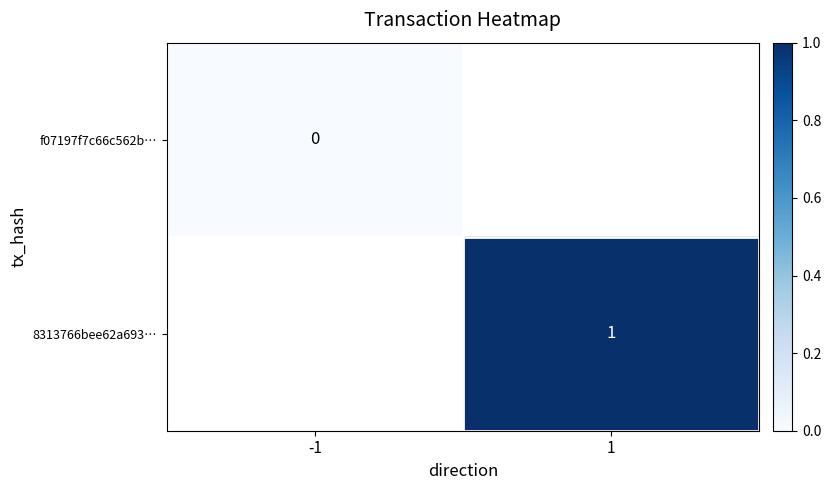

What is the maximum value shown in the chart?

1.0